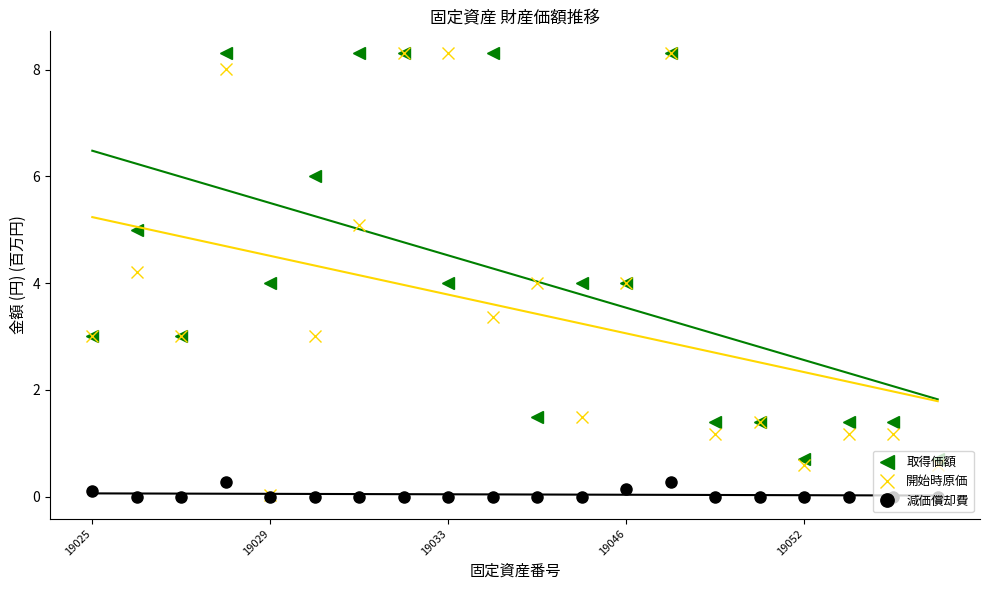

Rank the series at 9 from lowest to highest value.

減価償却費, 開始時原価, 取得価額